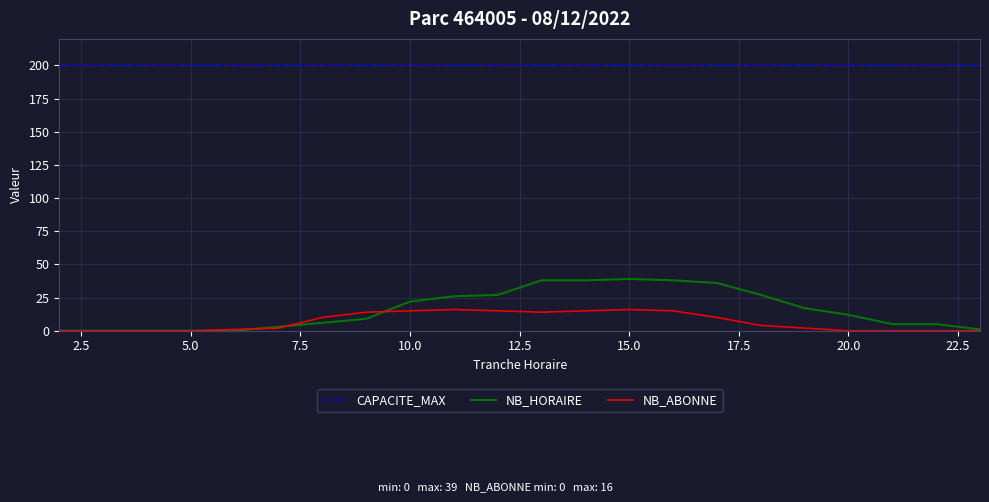

True or false: NB_ABONNE and CAPACITE_MAX intersect in this chart.

False